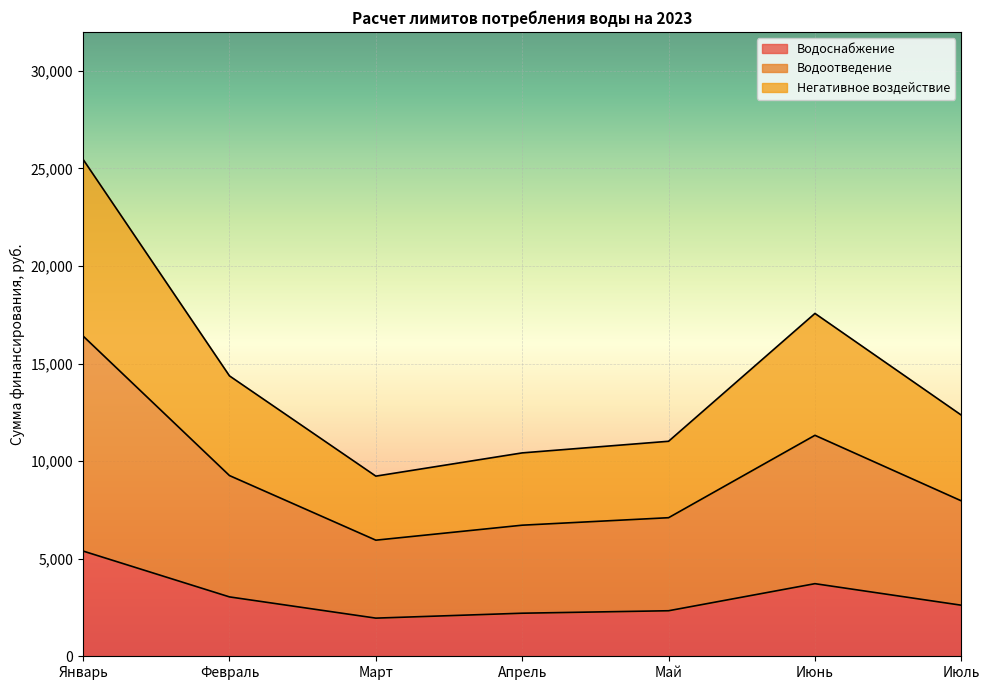

Read the Водоснабжение value at Июнь.

3720.8